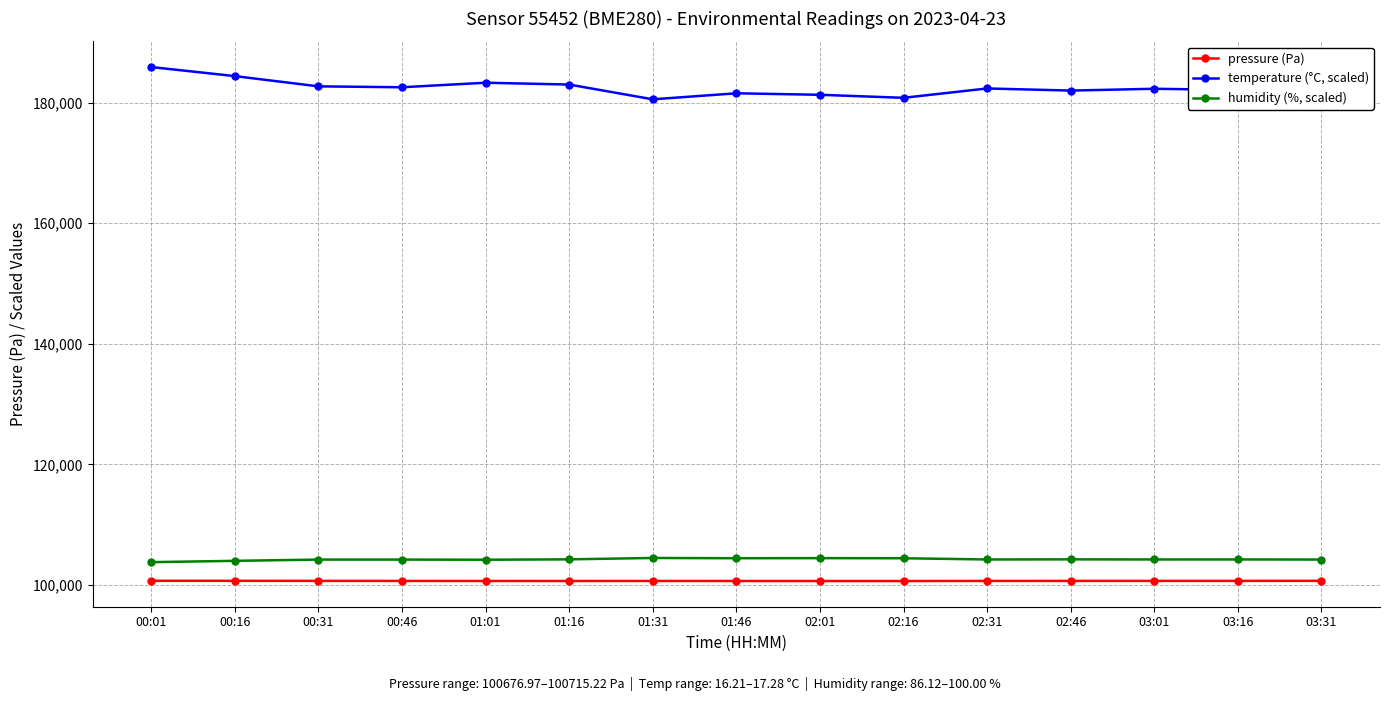

True or false: temperature (°C, scaled) has more than 0 interior local peaks.

True